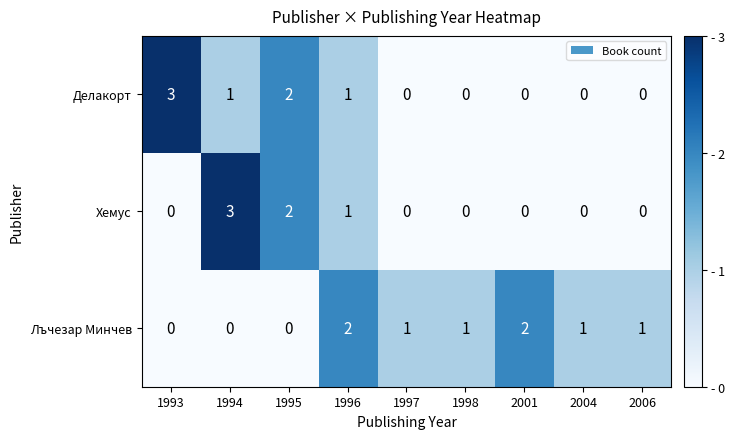

What is the difference between the highest and lowest values at 1994?

3